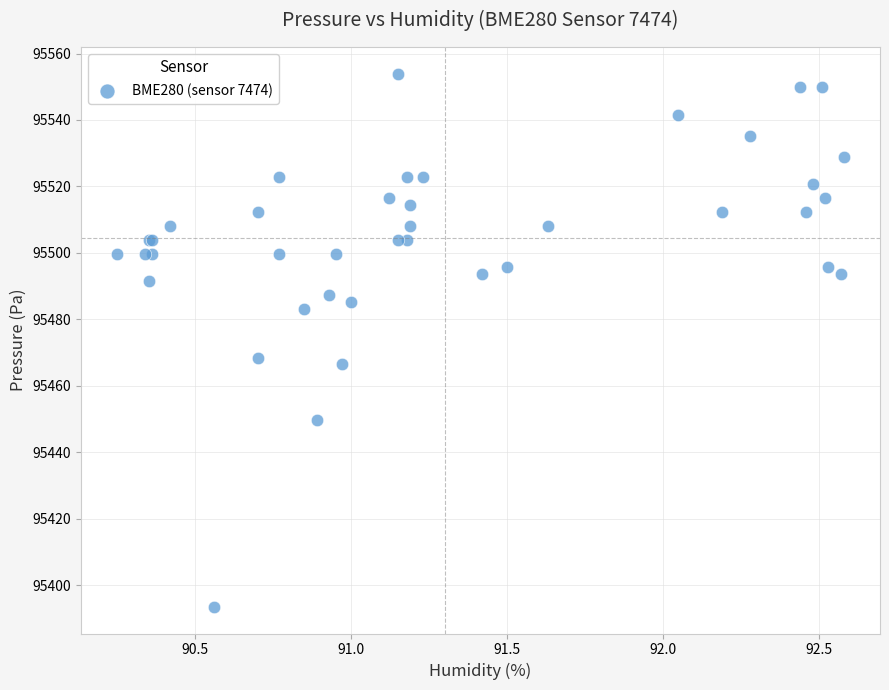

What Y value in the scatter plot is closest to 95473?

95468.5